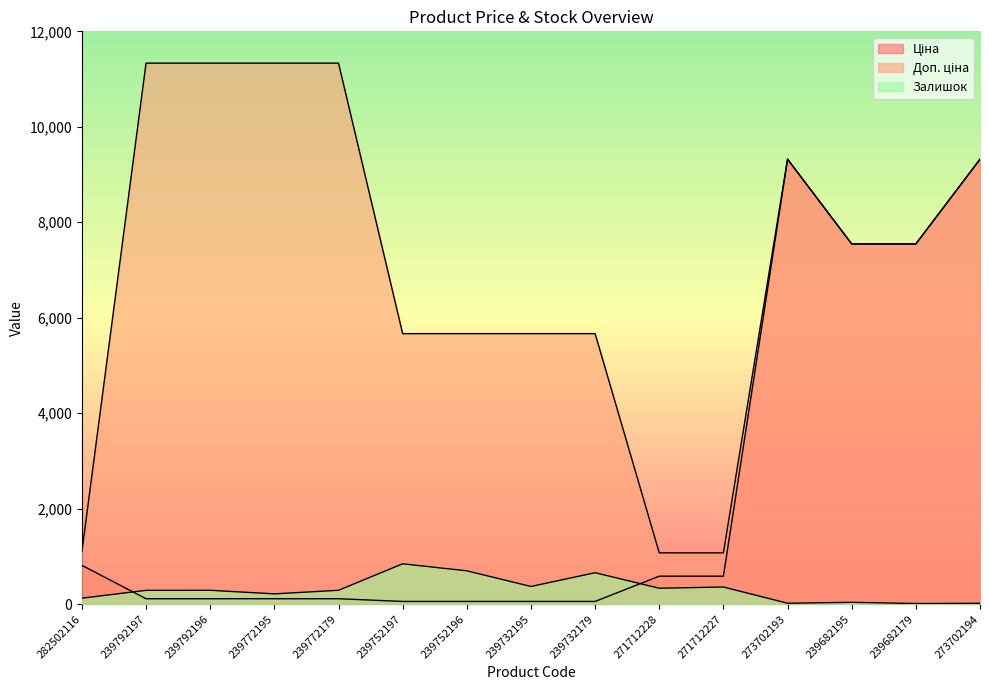

Between 271712227 and 271712228, which is larger?

271712227